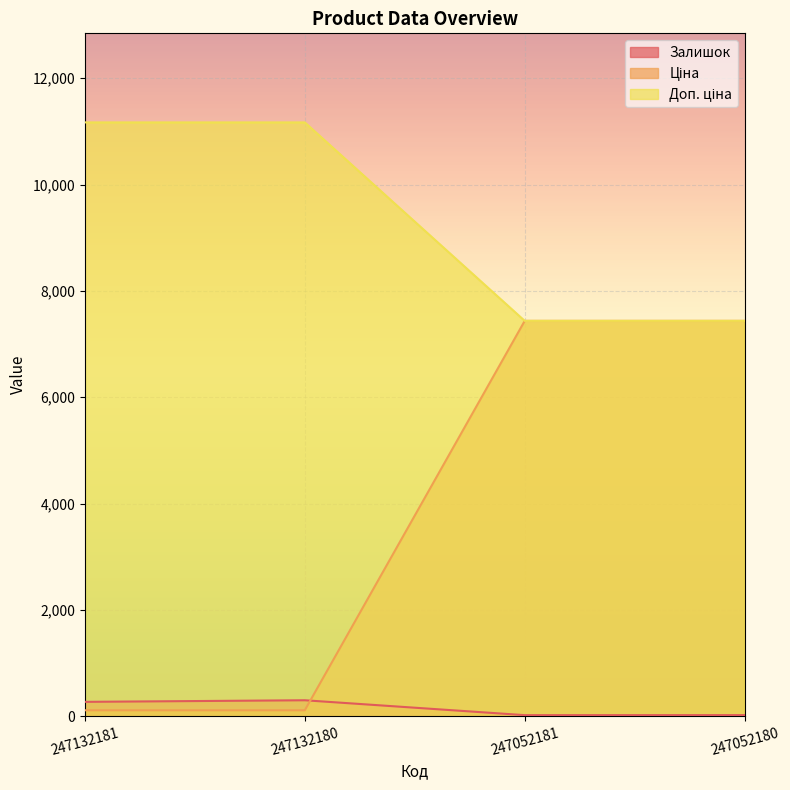

Does the chart display data point markers on the line(s)?

No